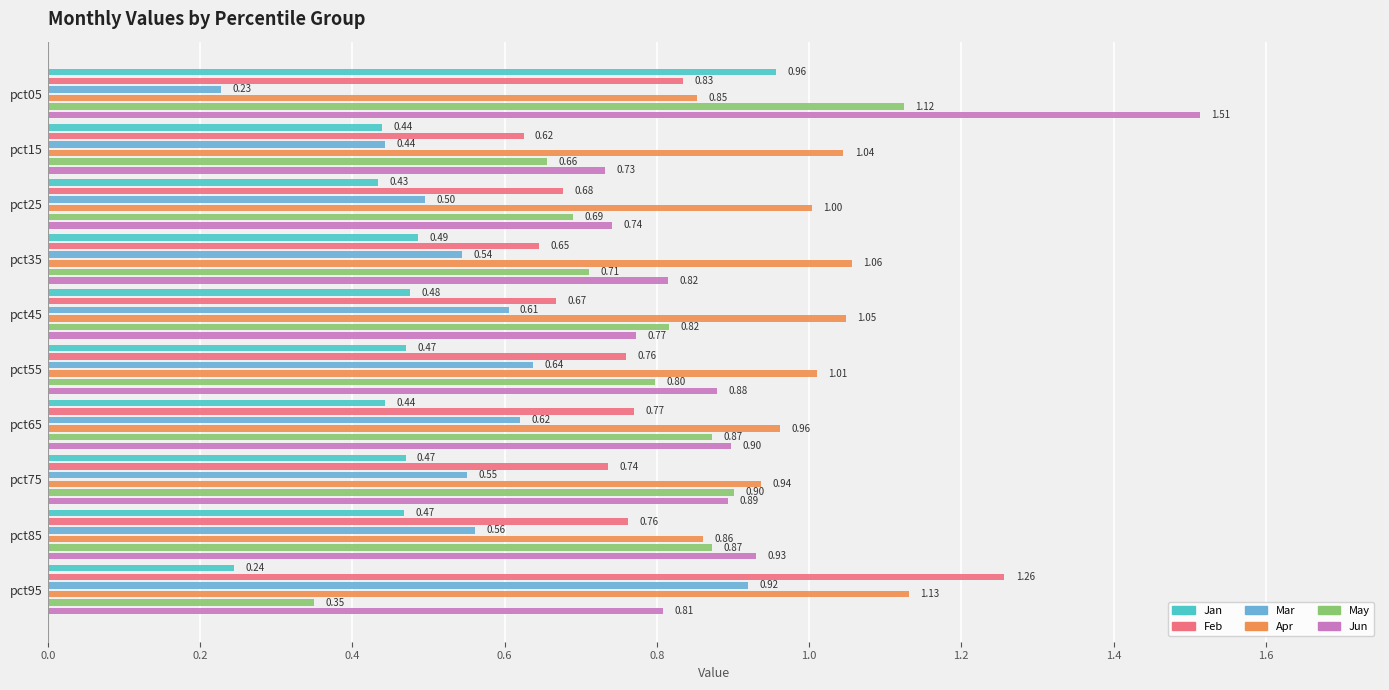

Count the Mar values in the range 0 to 1.

10